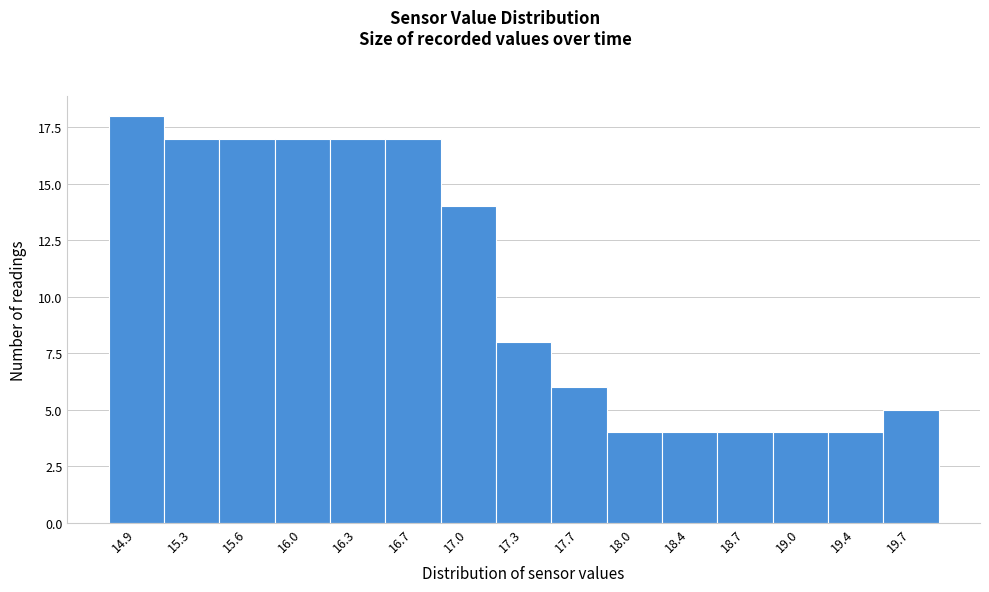

Reading left to right, transcribe all the data shown in this chart.

18	17	17	17	17	17	14	8	6	4	4	4	4	4	5